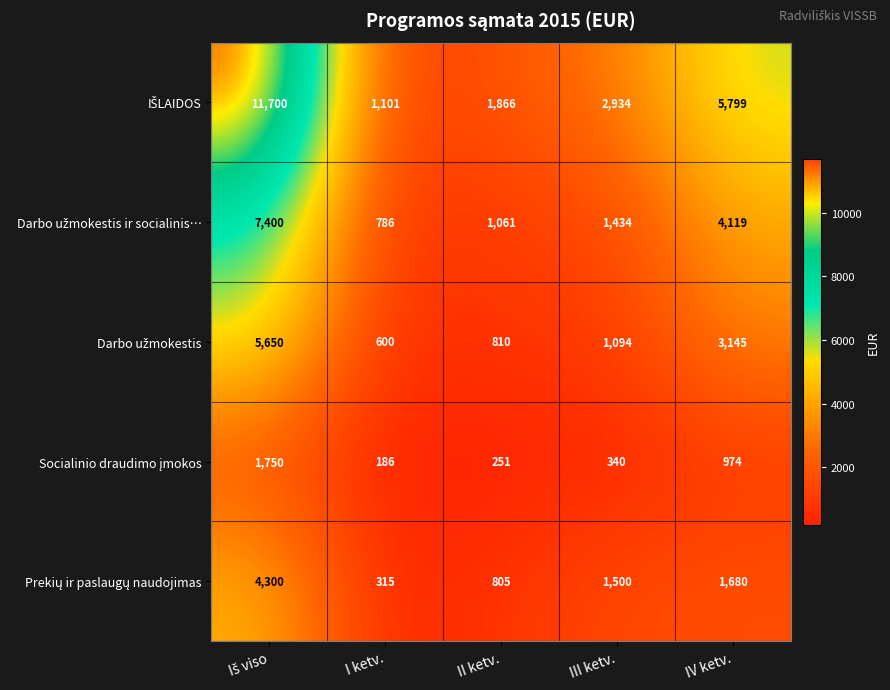

What is the spread (max minus min) of values at II ketv.?

1615